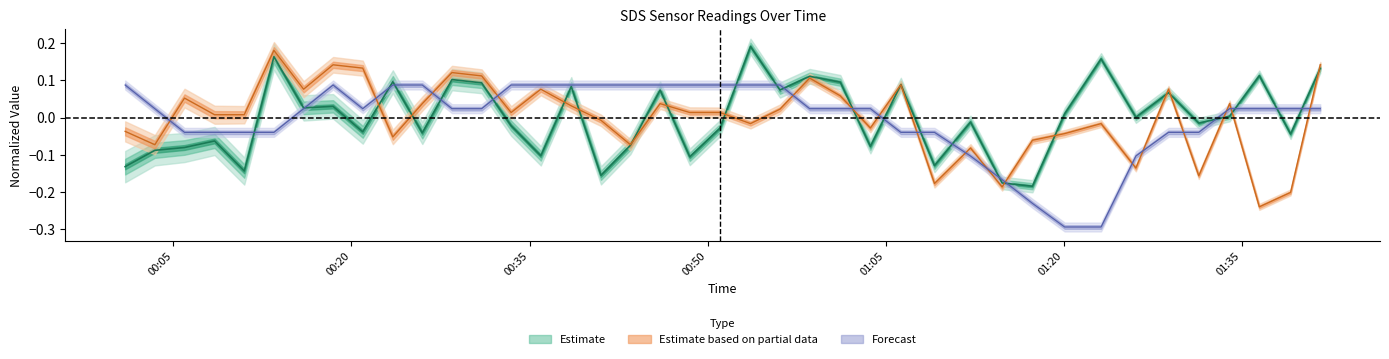

At how many categories does at least one series exceed 0?

35